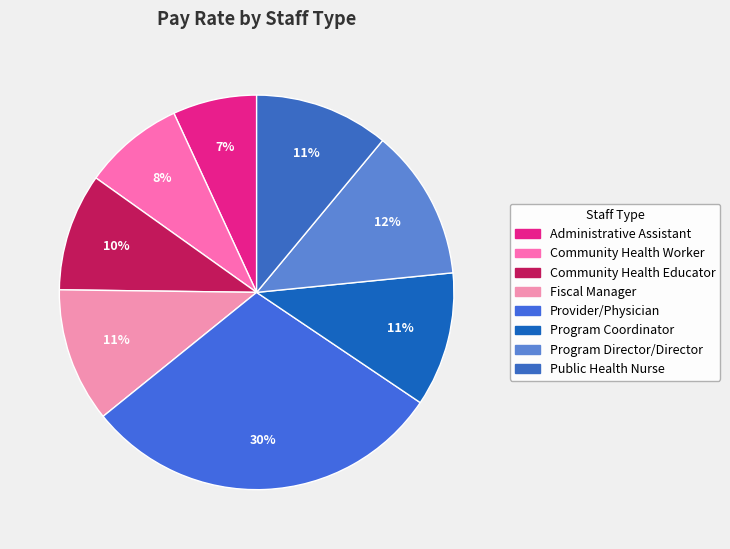

How many segments does this pie chart have?

8